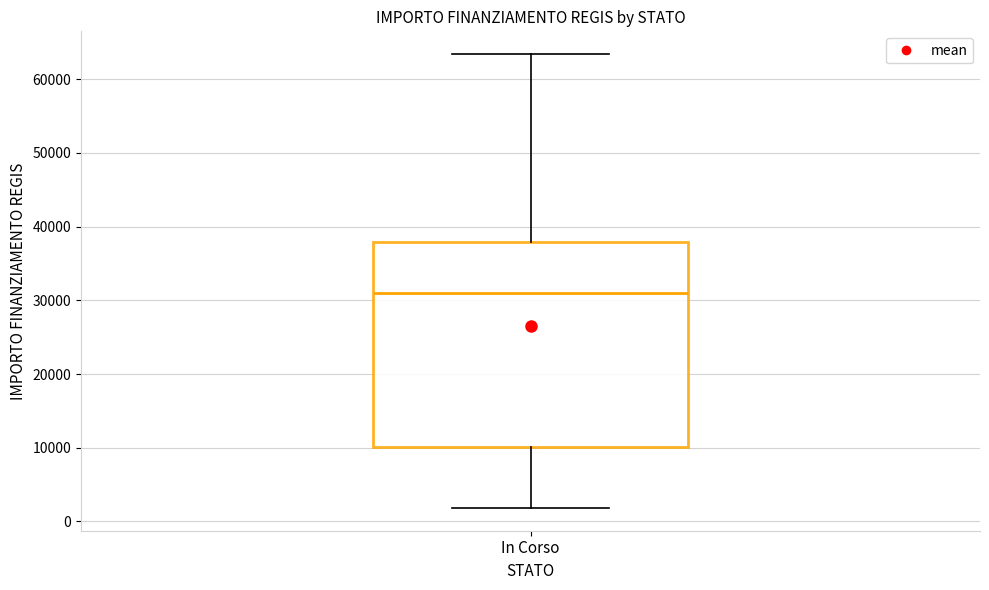

Transcribe this box plot: give where the median line is, the range the box spans, and where the two whiskers end, as read against the y-axis. The values are not printed on the chart, so give them approximately, as read against the axis.

median 31000, box 10000 to 38000, whiskers 2000 to 63000